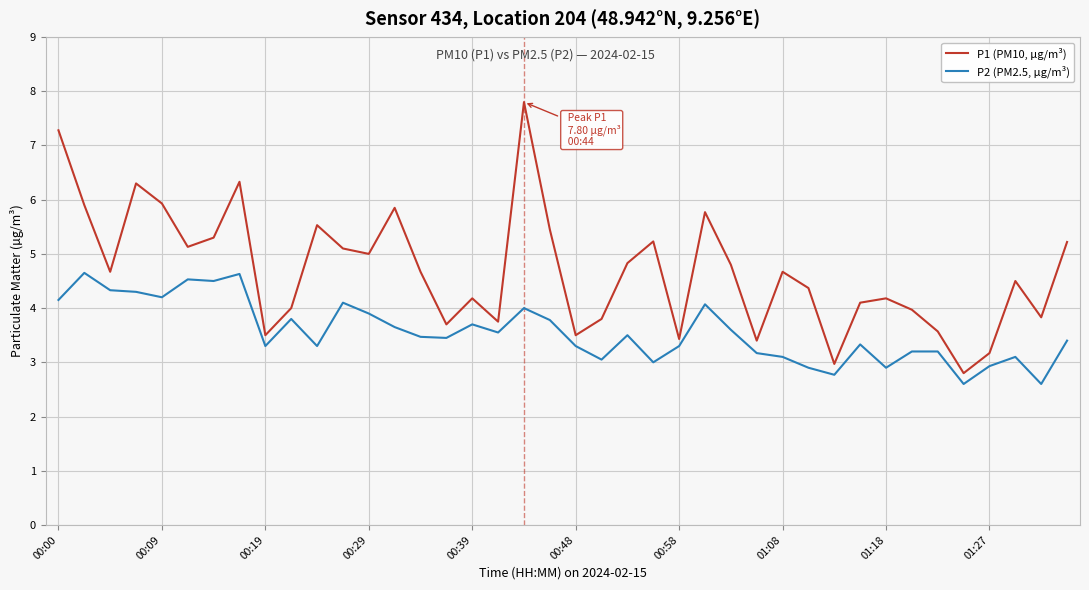

Which series has the largest total across all categories?

P1 (PM10, µg/m³)